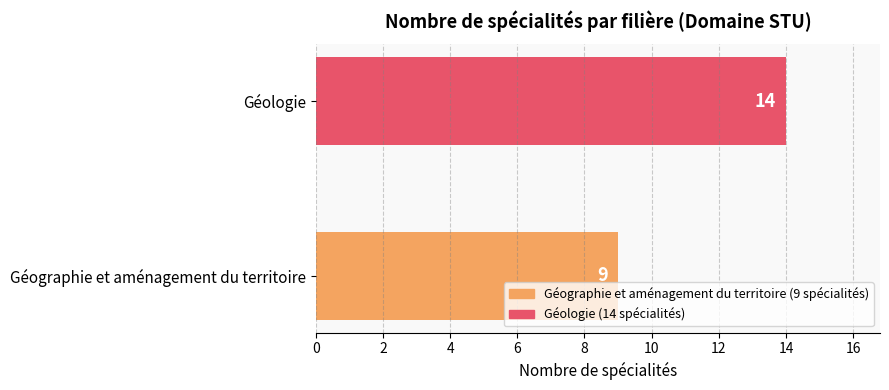

True or false: the data shows 14 at Géologie.

True